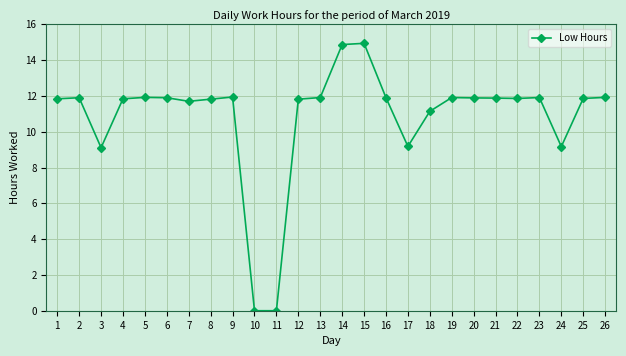

What is the ratio of the value at 16 to the value at 2?

1.0